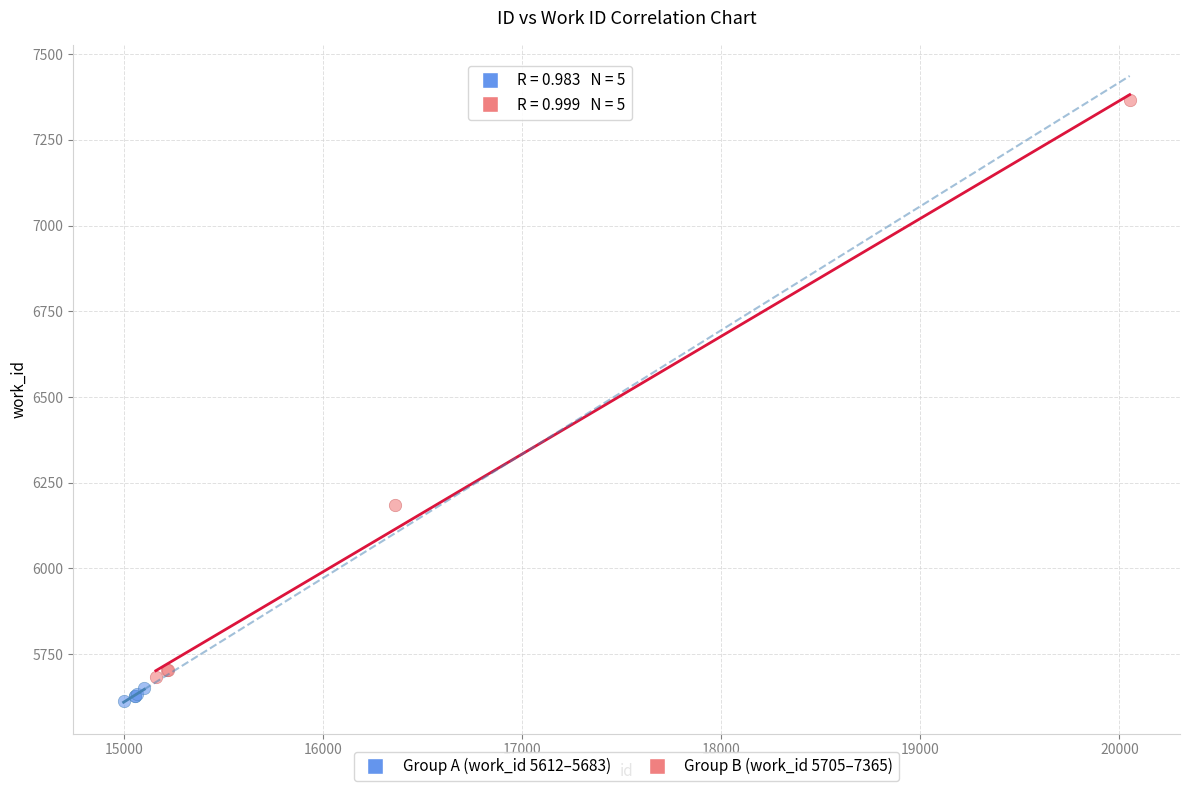

Which series contains the highest Y value?

Group B (work_id 5705–7365)